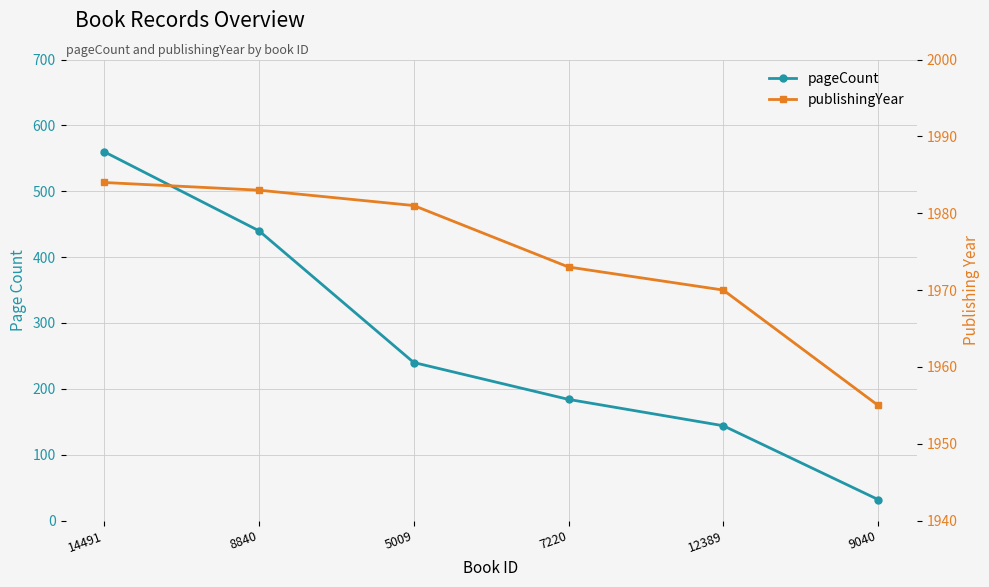

Is it true that publishingYear equals 2954 at 8840?

False